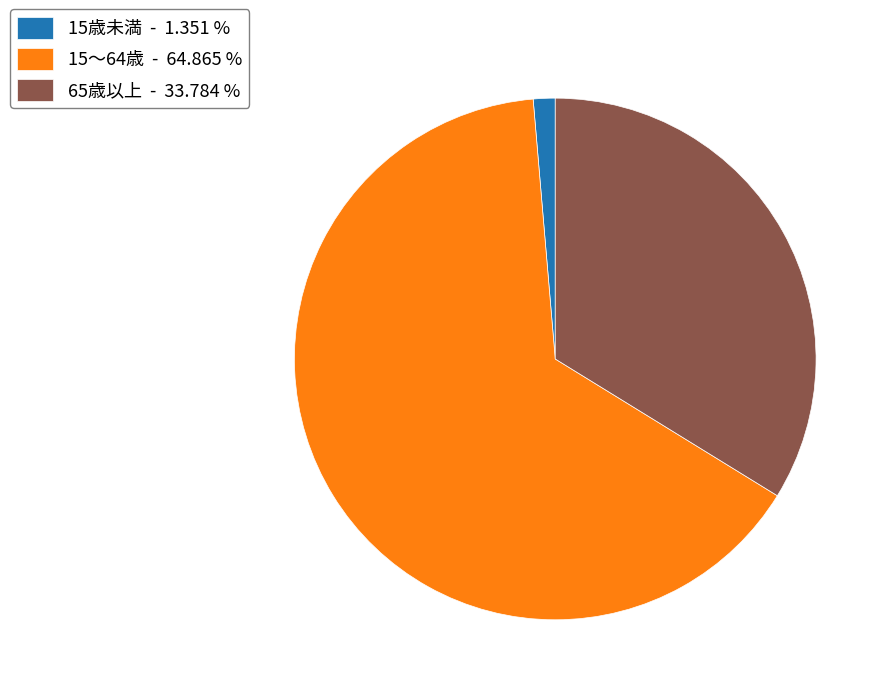

Between 15歳未満 and 65歳以上, which is larger?

65歳以上